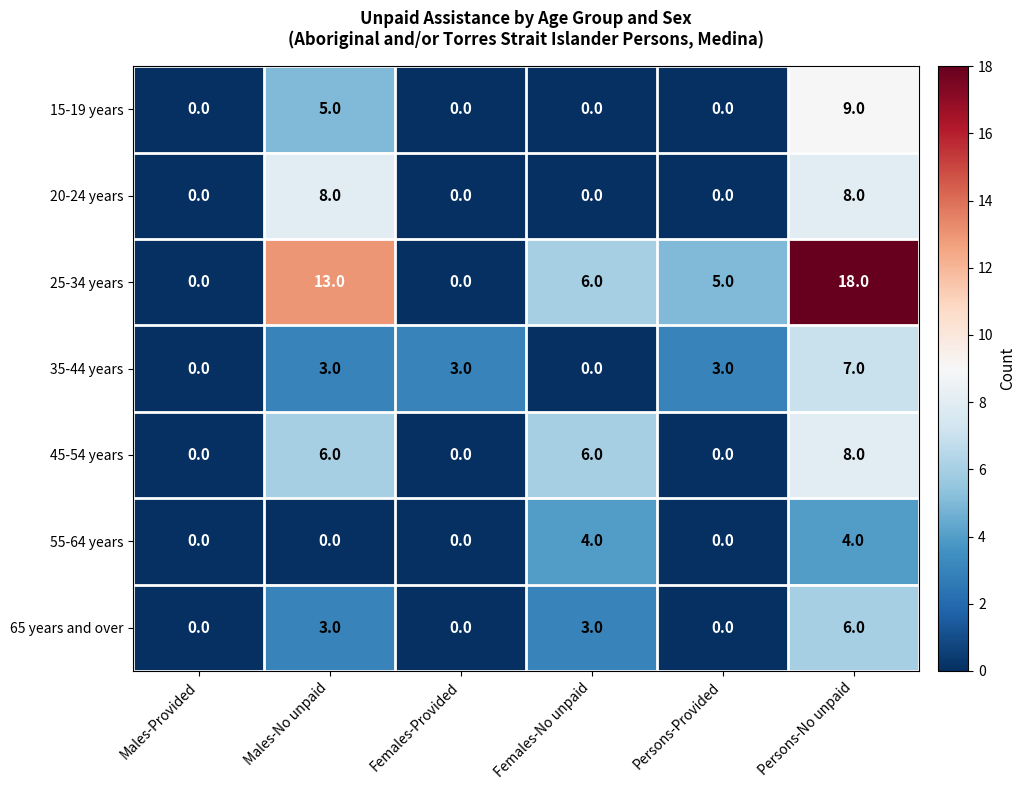

Count the number of categories in the chart.

6